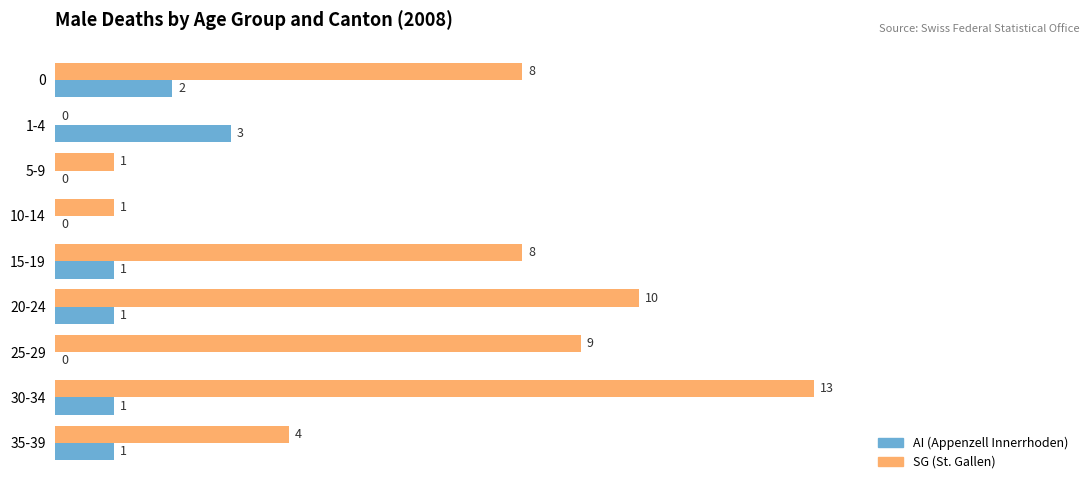

Which label corresponds to the largest value in the chart?

30-34